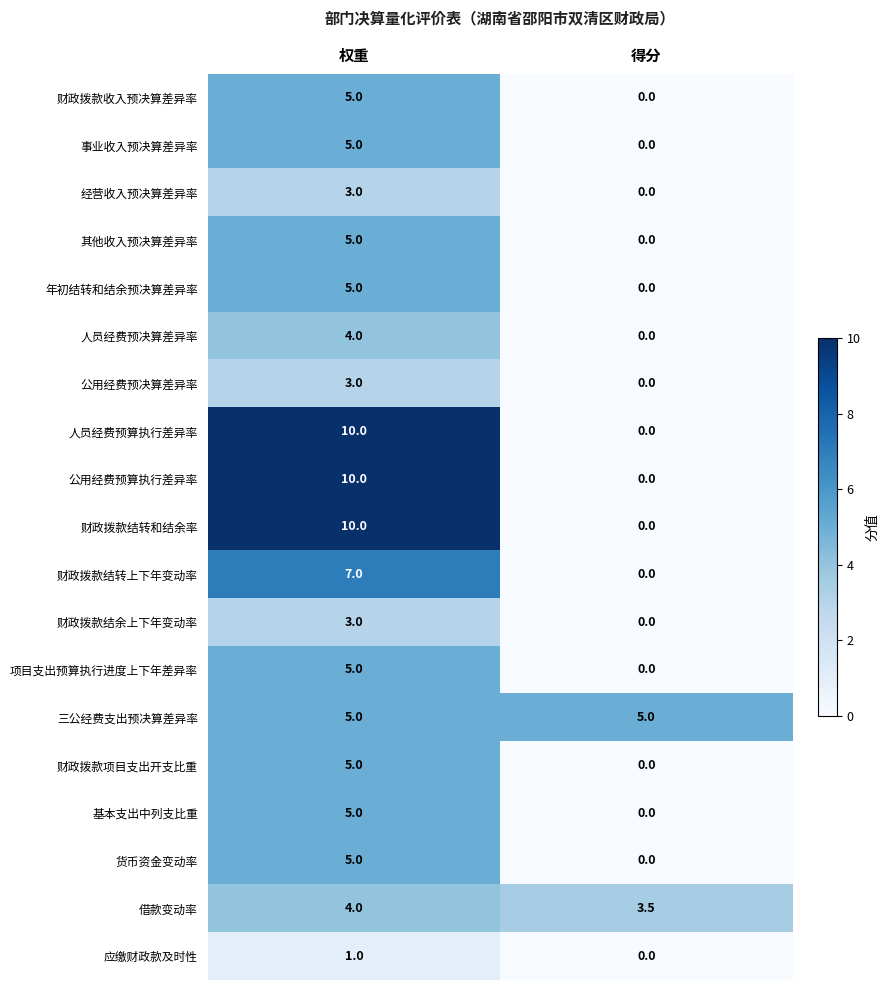

What is the maximum value shown in the chart?

10.0